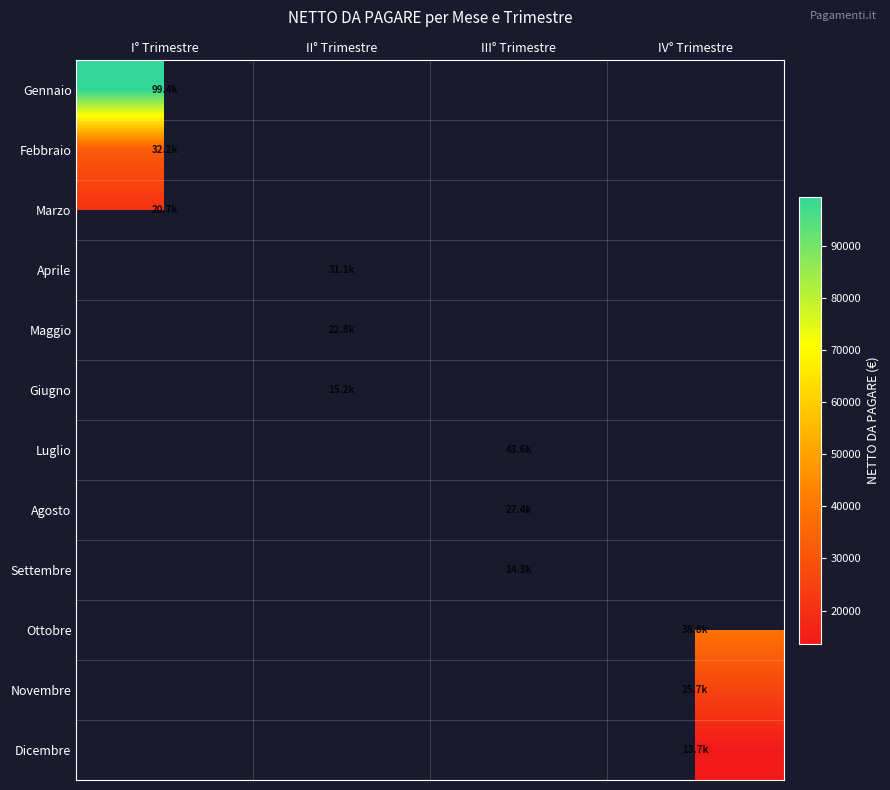

How many categories are shown in the chart?

4